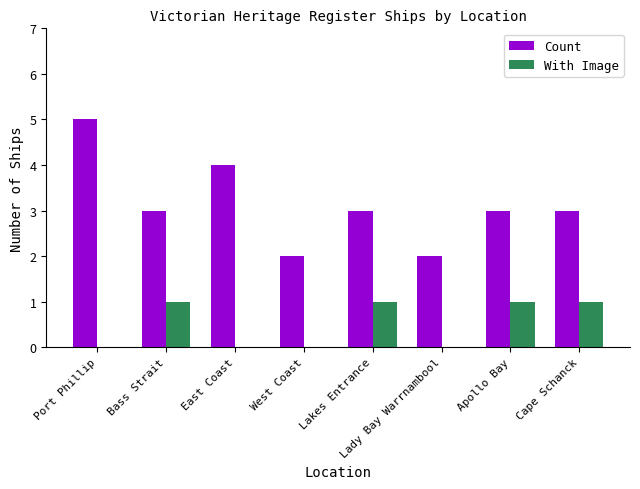

Read the Count value at Apollo Bay.

3